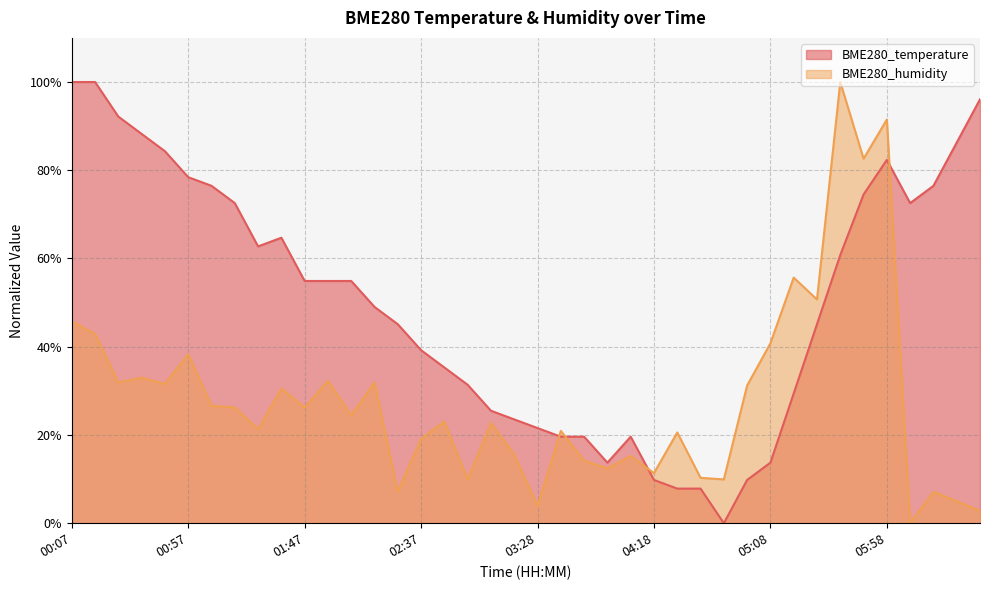

What are all the series names shown in the legend?

BME280_temperature, BME280_humidity